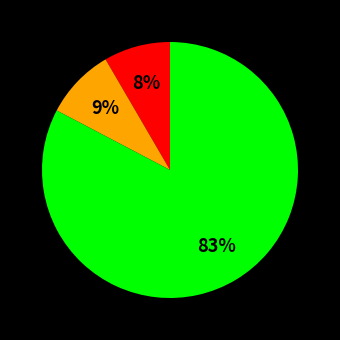

To the nearest percent, what is the average slice percentage?

33%